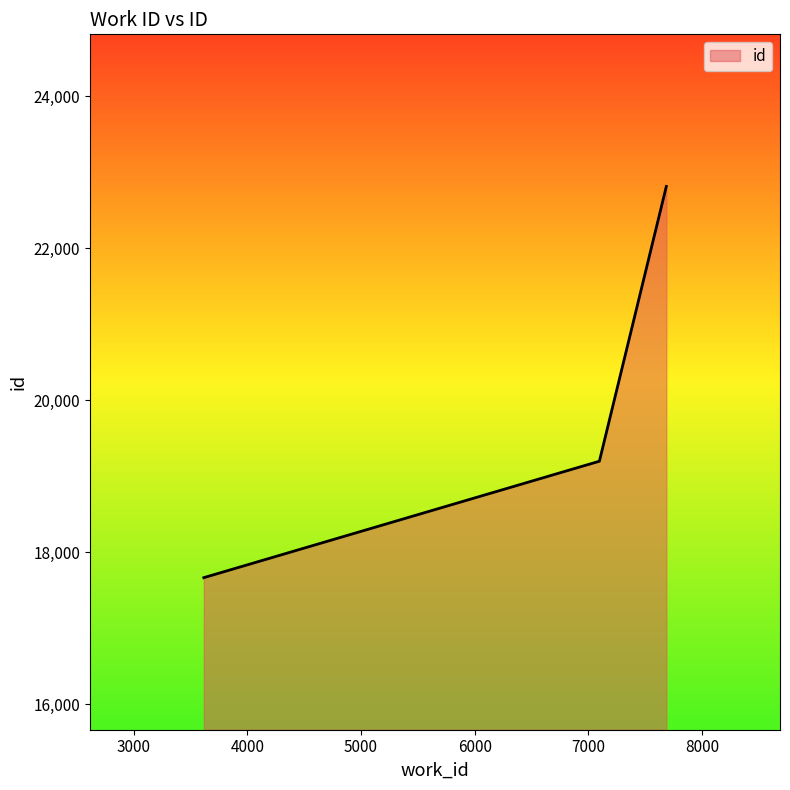

What is the sum of all values?

59677